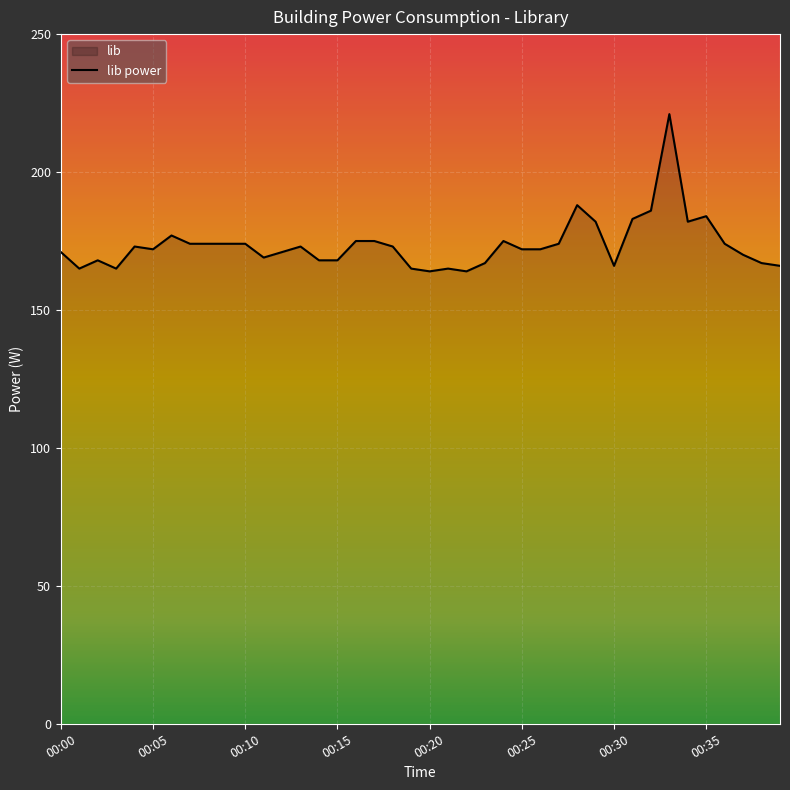

How many interior local peaks (higher than both neighbors) does the data have?

9